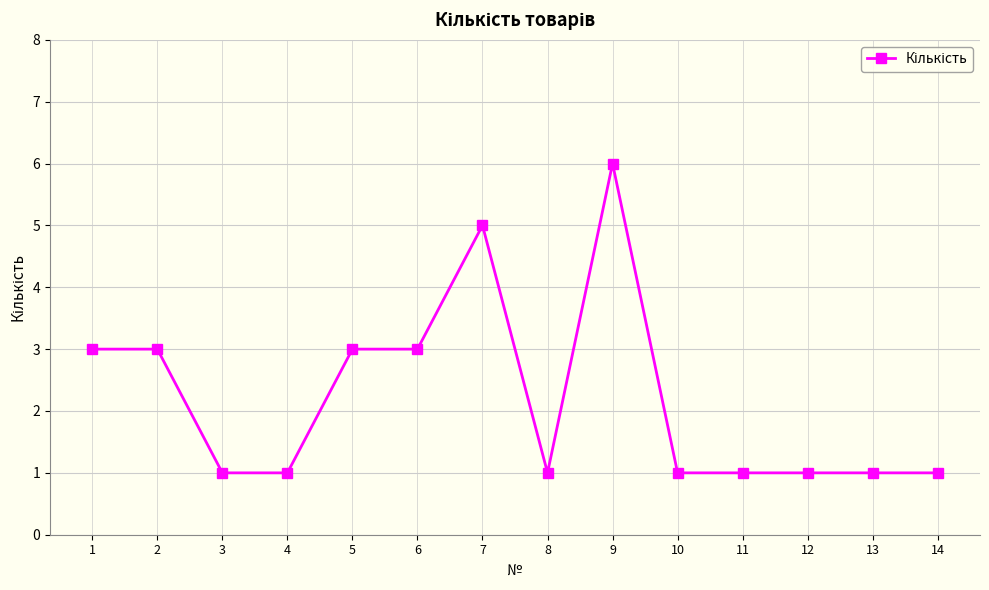

True or false: the data shows 1 at 12.

True